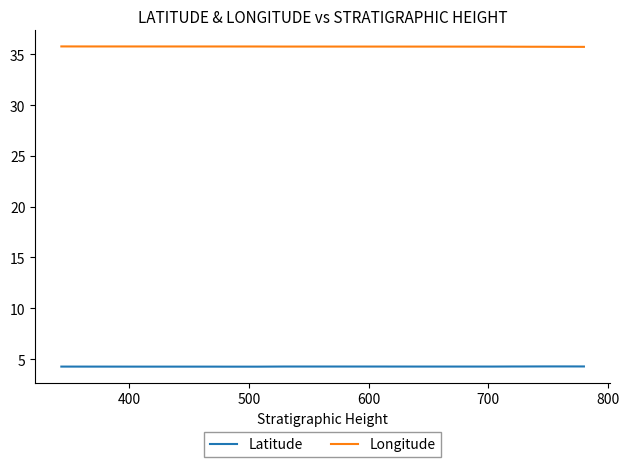

True or false: Longitude has more than 1 points higher than both neighbors.

True